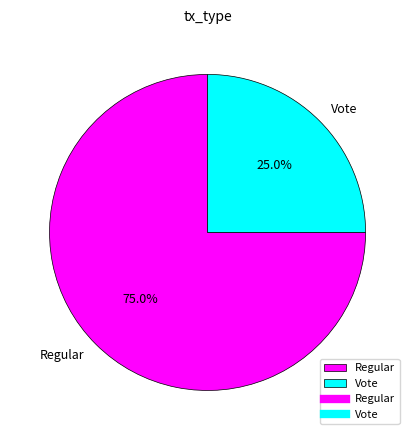

To the nearest percent, what is the difference between the Vote and Regular slice percentages?

50%